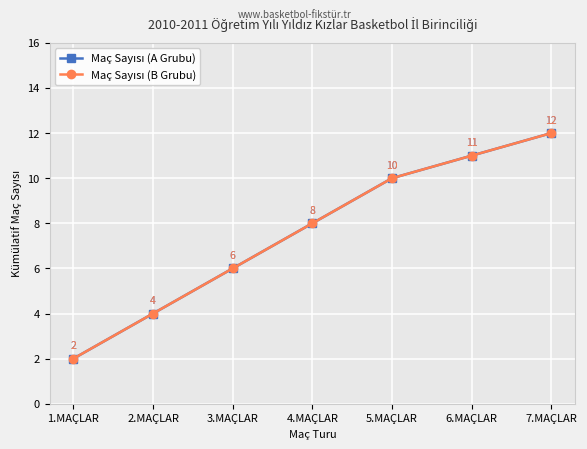

Reading left to right, list all the values displayed in this chart.

Maç Sayısı (A Grubu): 2	4	6	8	10	11	12
Maç Sayısı (B Grubu): 2	4	6	8	10	11	12